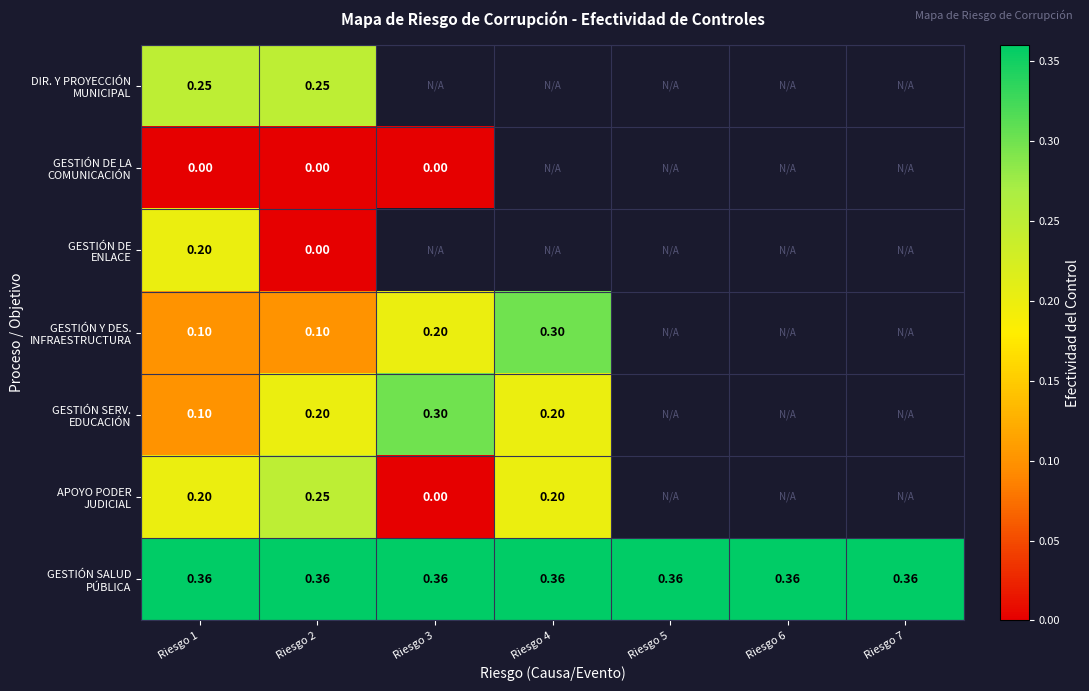

At which category is the sum across all series the highest?

Riesgo 1